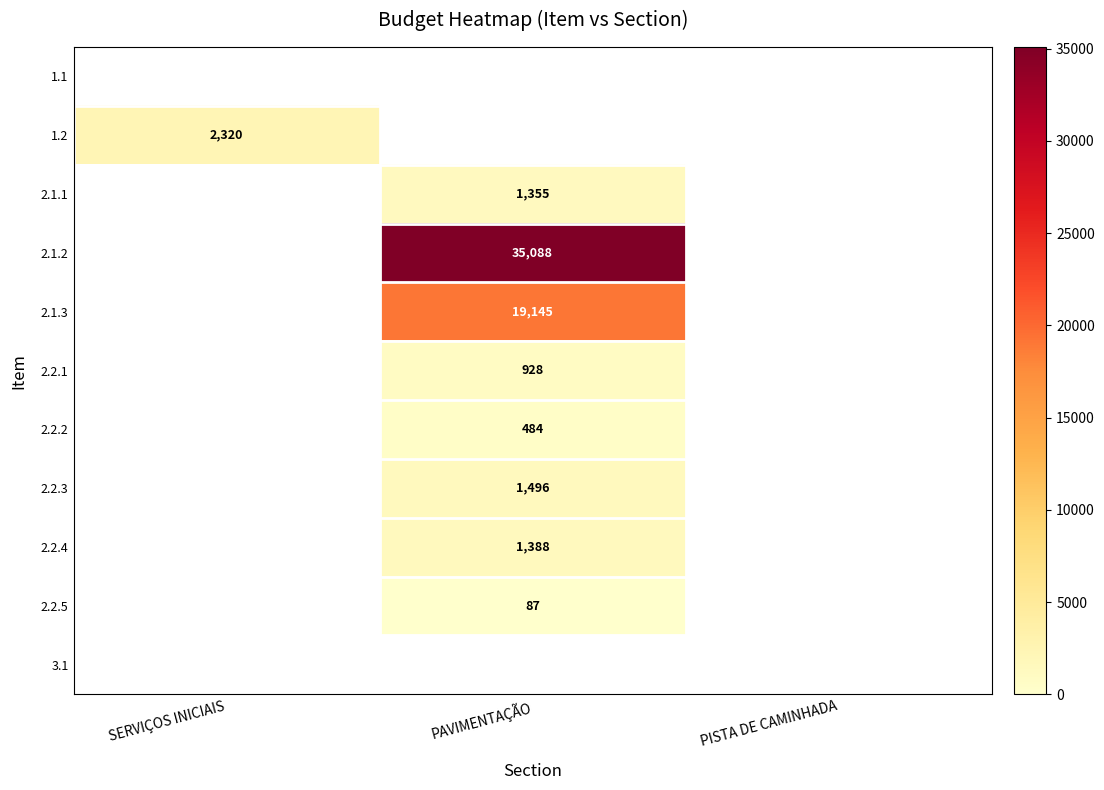

True or false: 2.2.4 has a value of 2209.5 at PAVIMENTAÇÃO.

False